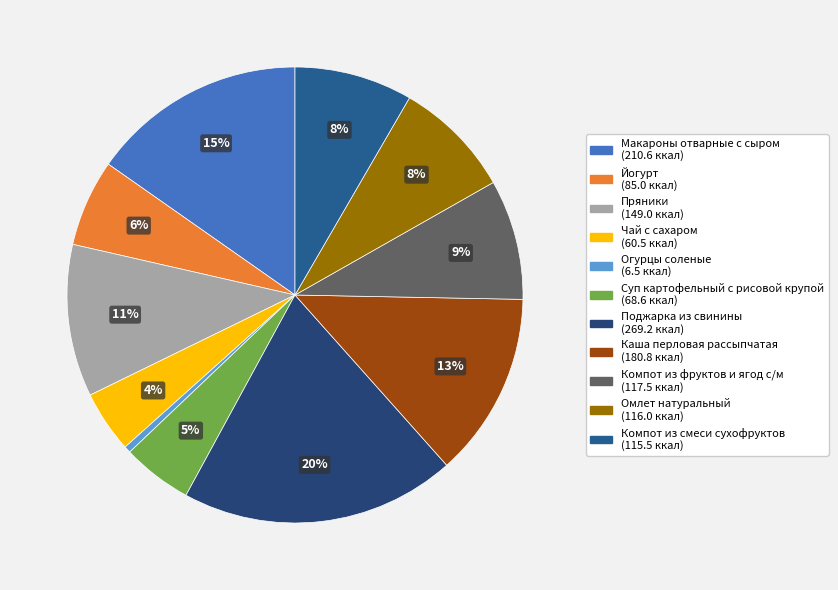

What percentage is the Суп картофельный с рисовой крупой slice, to the nearest percent?

5%